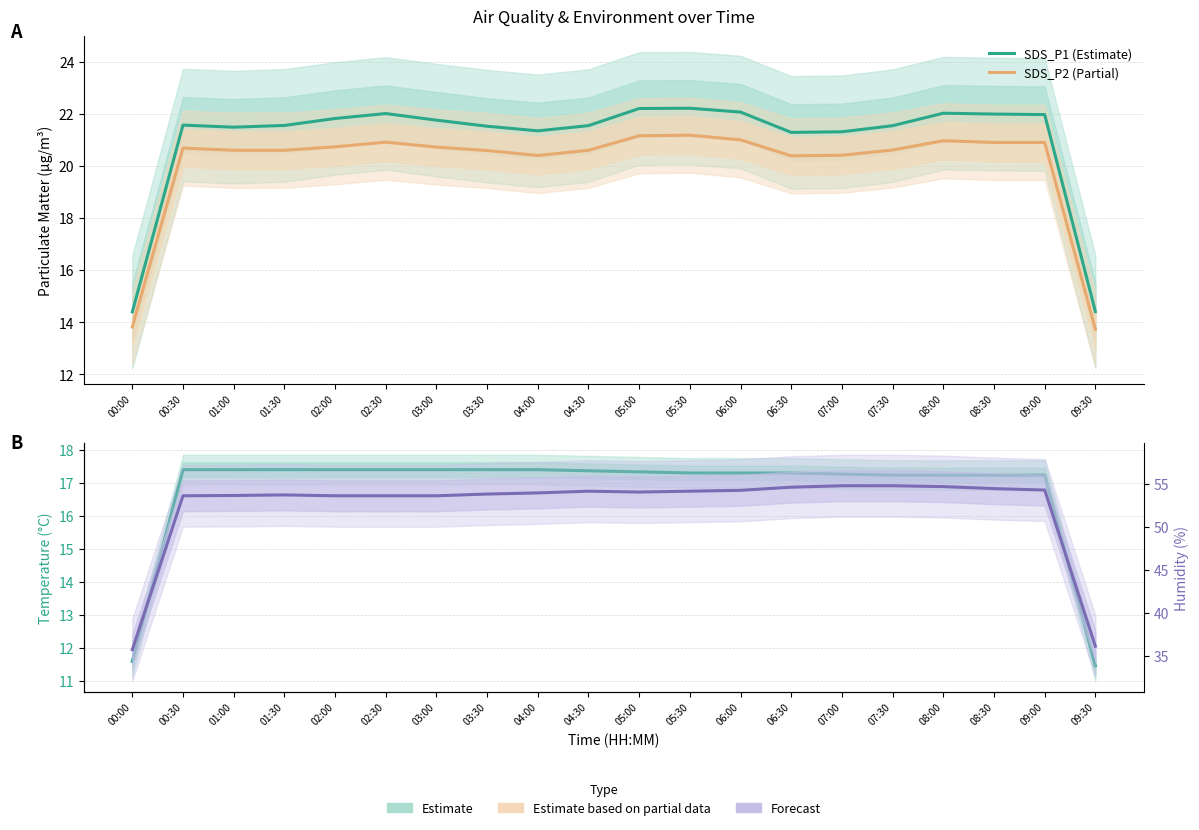

What is the average value of the SDS_P2 (Partial) series?

20.0